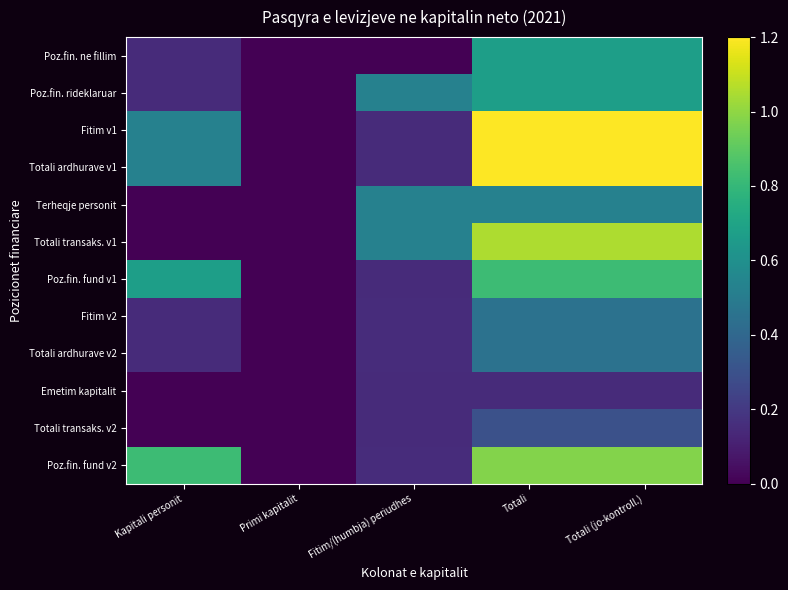

At which label is Terheqje personit closest to 0?

Kapitali personit